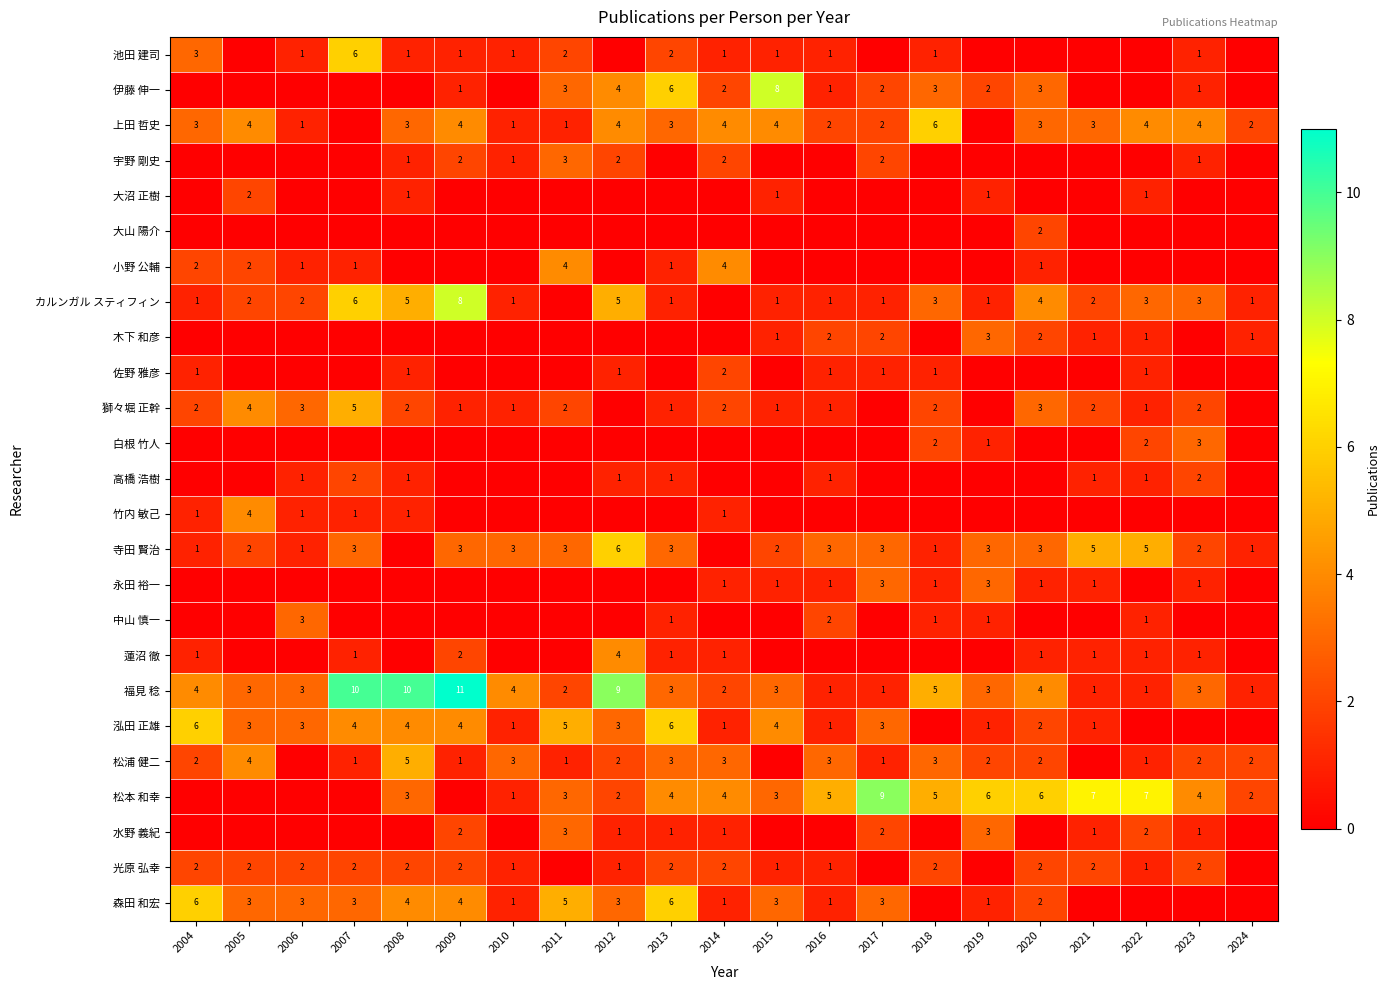

What is the difference between the 福見 稔 values at 2023 and 2007?

7